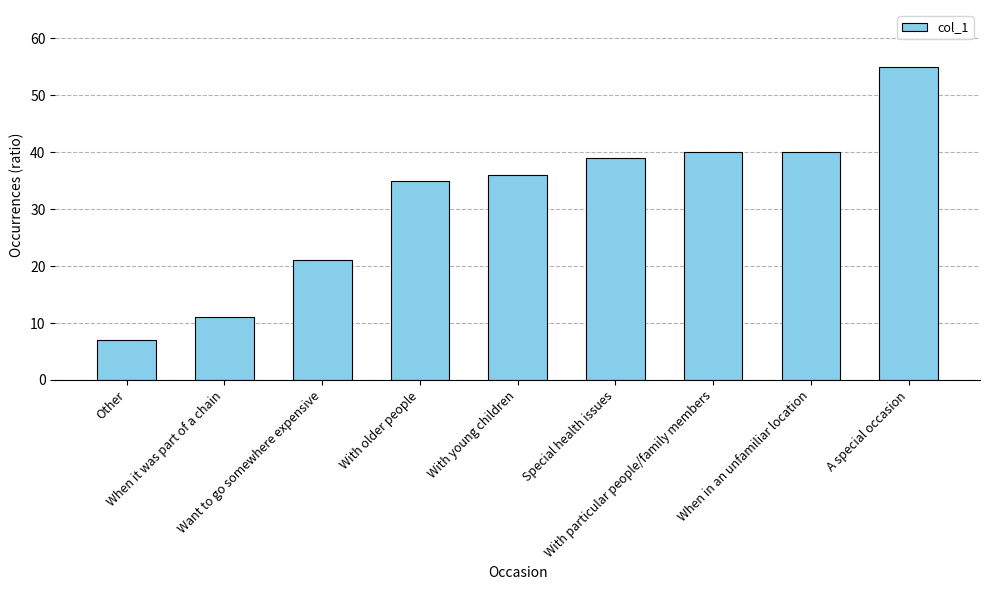

Approximately how many times larger is the value at Want to go somewhere expensive compared to A special occasion?

0.4